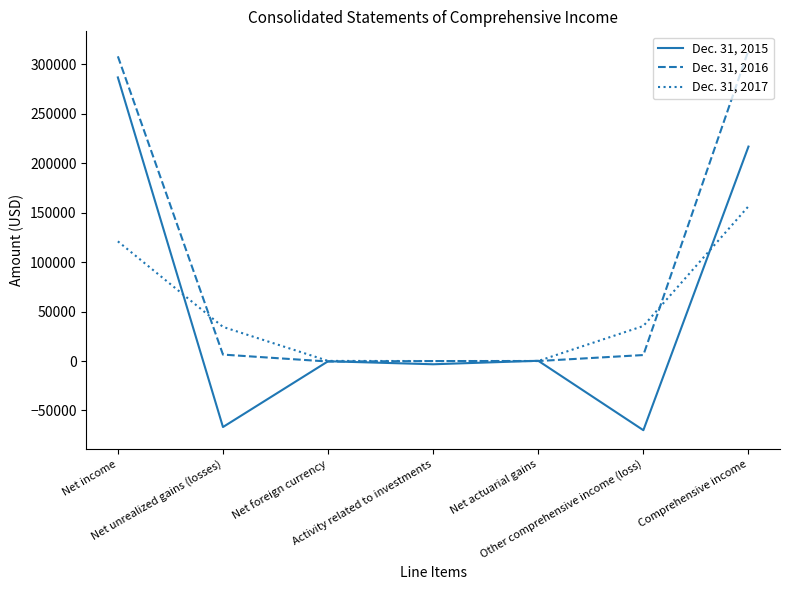

What are all the series names shown in the legend?

Dec. 31, 2015, Dec. 31, 2016, Dec. 31, 2017